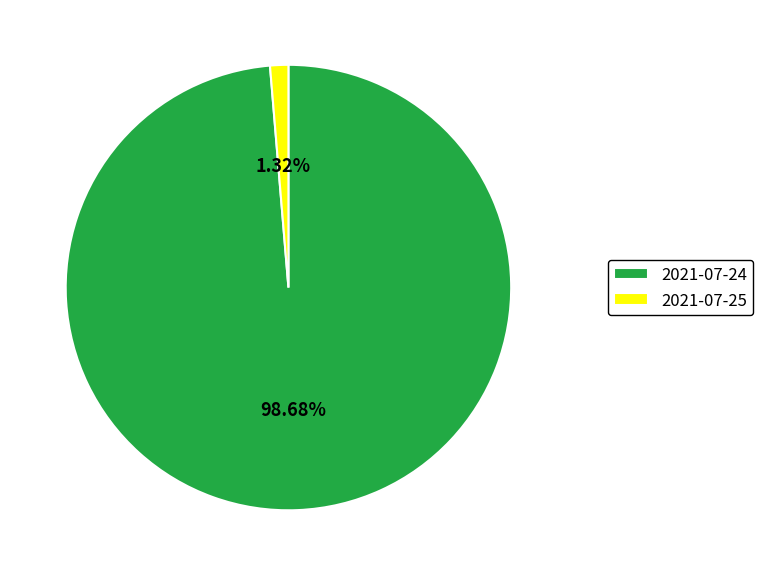

The 2021-07-25 slice represents 1% of the pie. True or false?

True